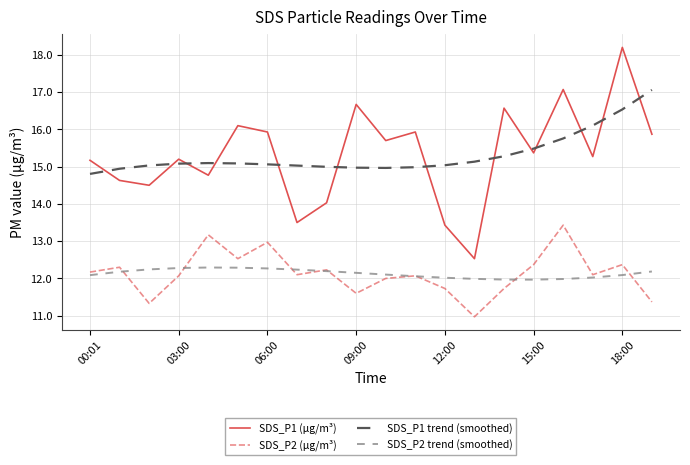

Which series has the largest range (max minus min)?

SDS_P1 (µg/m³)